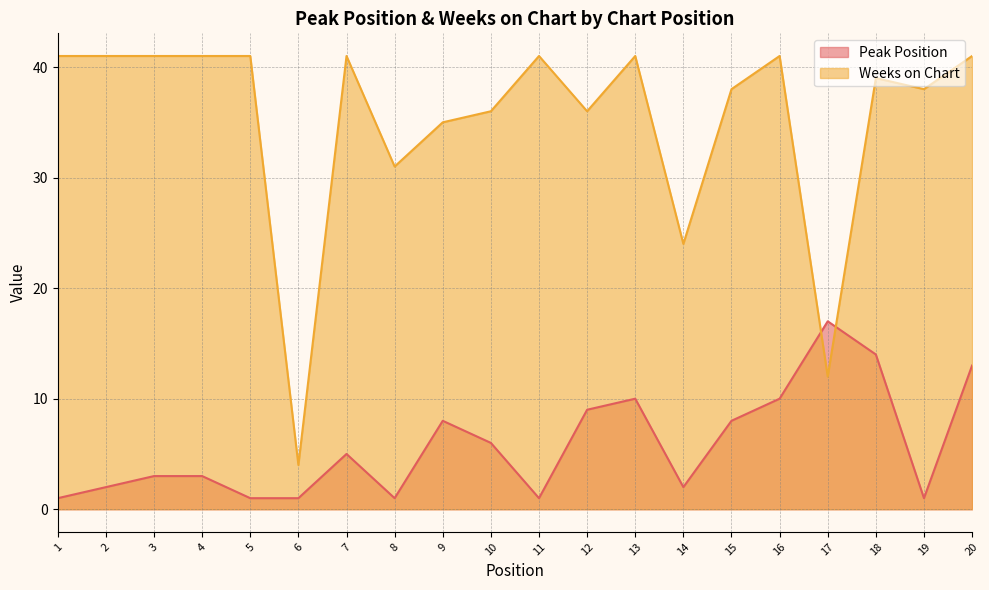

What is the total value across all series at 16?

51